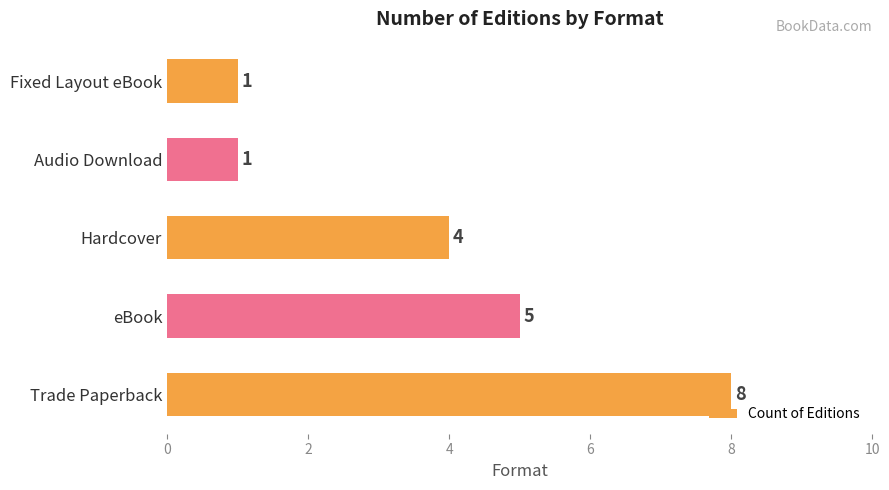

What is the average value?

4